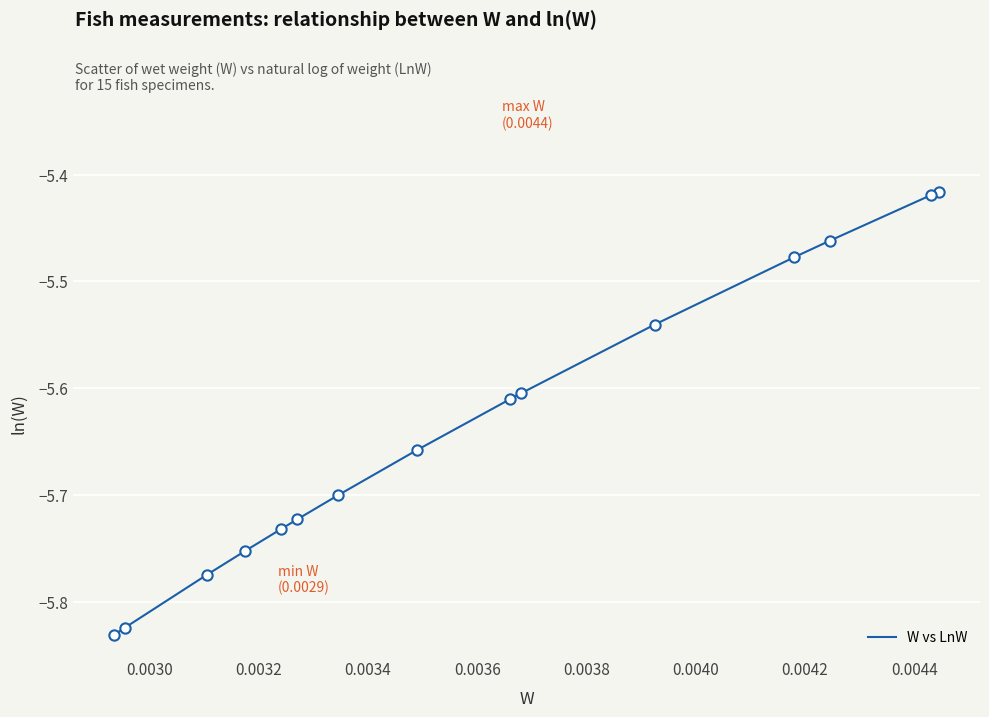

What is the difference between the maximum and minimum values?

0.4